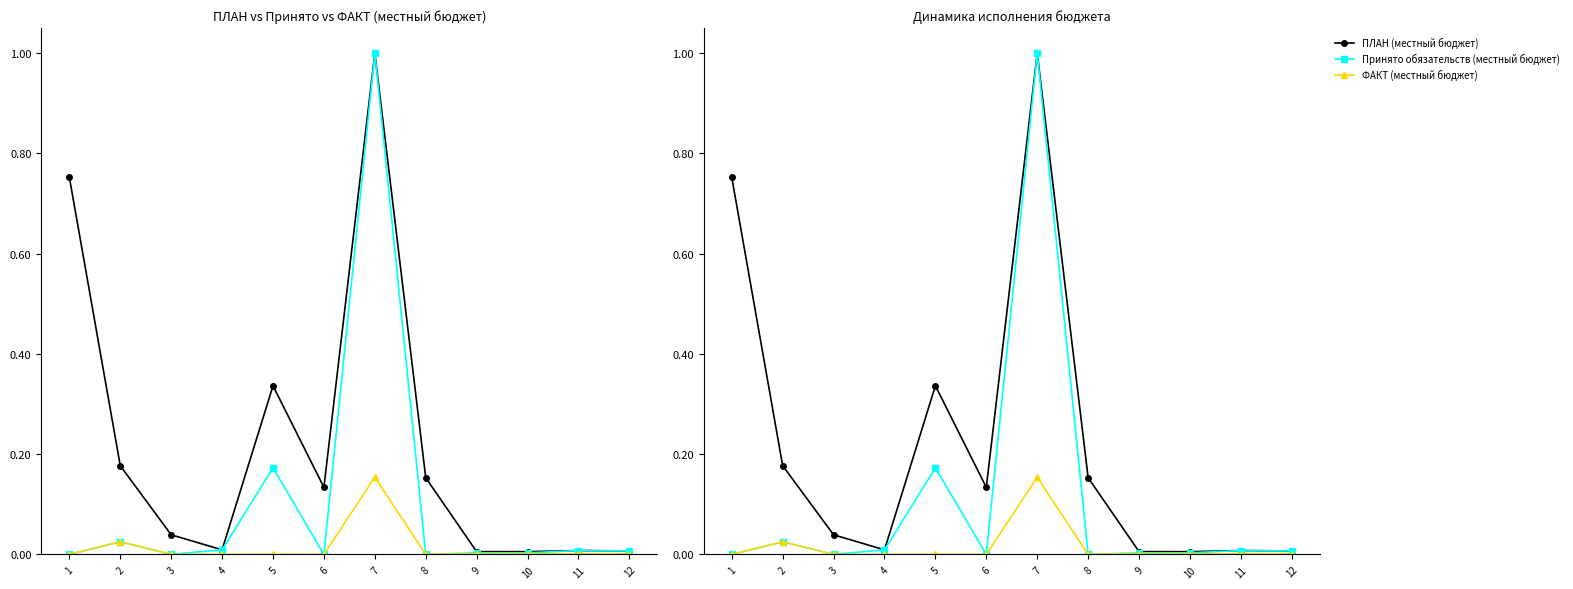

Where is ФАКТ (местный бюджет) nearest to the value 0?

1